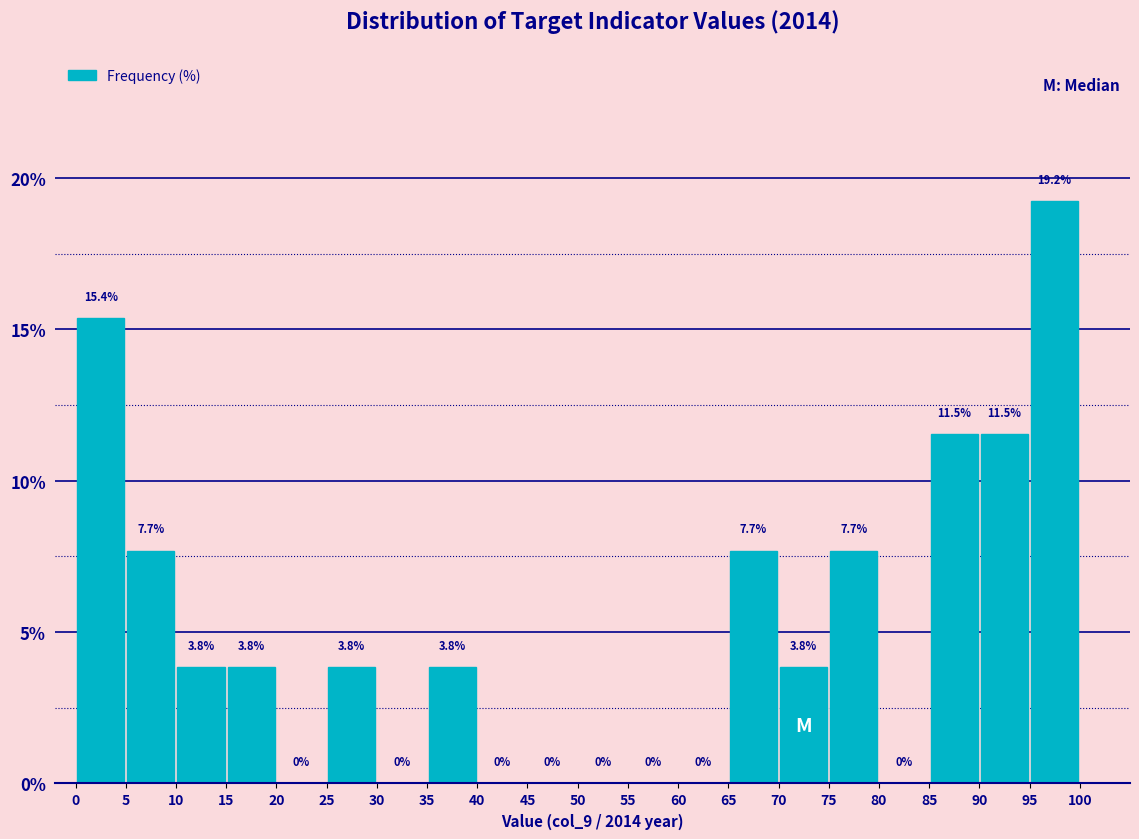

Which range on the x-axis has the tallest bar?

95 to 100